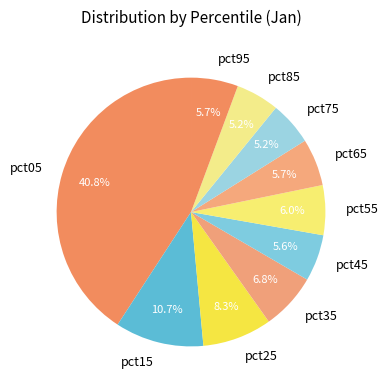

Is the sum of pct15 and pct55 greater than half?

No